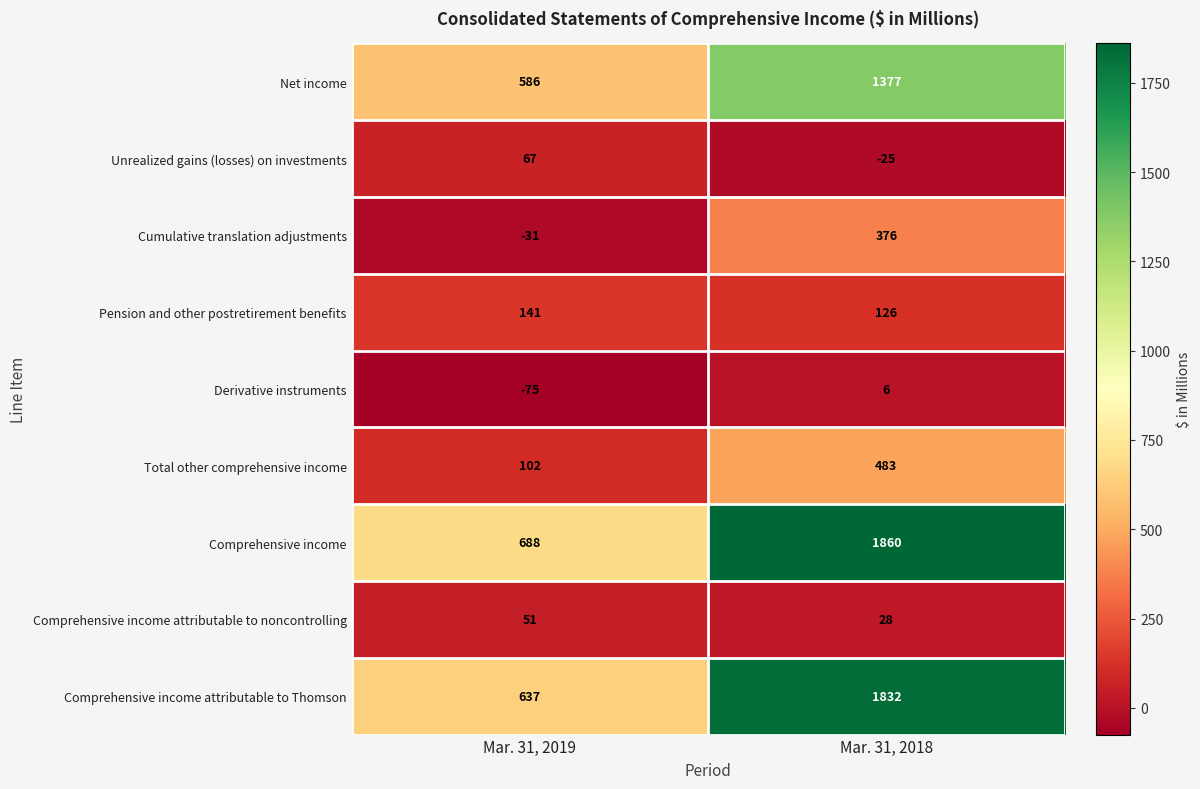

Reading right to left, extract all data points from this chart.

Net income: Mar. 31, 2018=1377	Mar. 31, 2019=586
Unrealized gains (losses) on investments: Mar. 31, 2018=-25	Mar. 31, 2019=67
Cumulative translation adjustments: Mar. 31, 2018=376	Mar. 31, 2019=-31
Pension and other postretirement benefits: Mar. 31, 2018=126	Mar. 31, 2019=141
Derivative instruments: Mar. 31, 2018=6	Mar. 31, 2019=-75
Total other comprehensive income: Mar. 31, 2018=483	Mar. 31, 2019=102
Comprehensive income: Mar. 31, 2018=1860	Mar. 31, 2019=688
Comprehensive income attributable to noncontrolling: Mar. 31, 2018=28	Mar. 31, 2019=51
Comprehensive income attributable to Thomson: Mar. 31, 2018=1832	Mar. 31, 2019=637